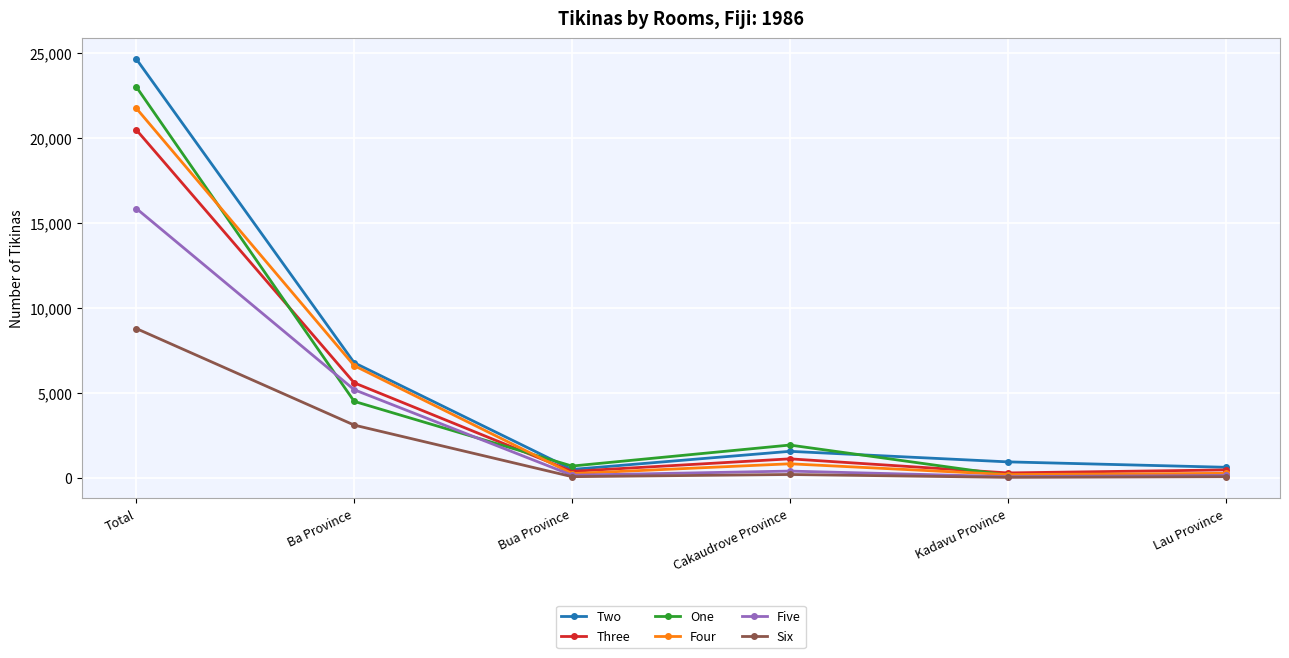

In Two, how many points are lower than both neighbors (excluding endpoints)?

1